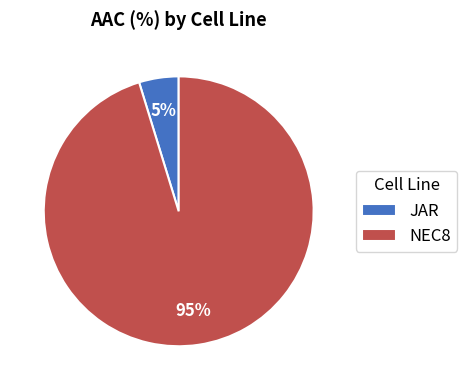

To the nearest percent, what is the combined percentage of NEC8 and JAR?

100%